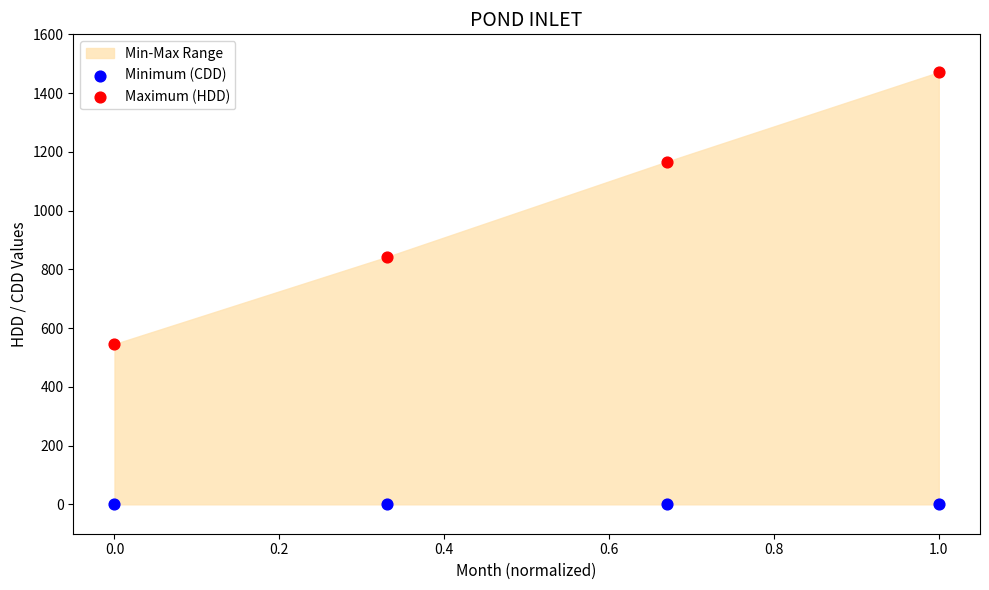

Which series contains the lowest Y value?

Minimum (CDD)